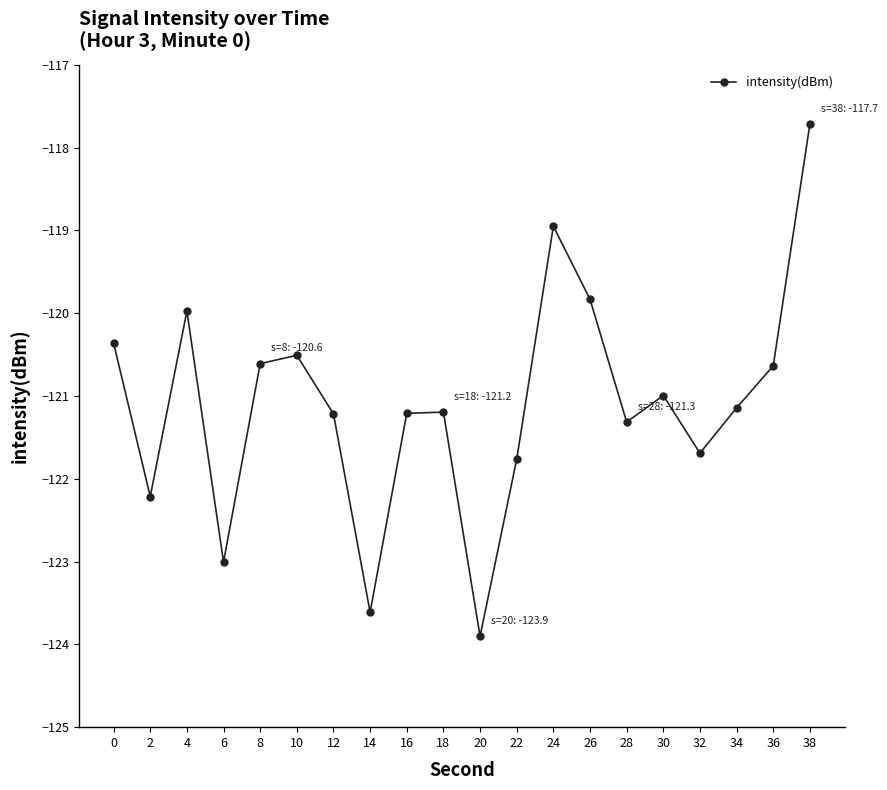

What is the difference between the values at 20 and 34?

2.8